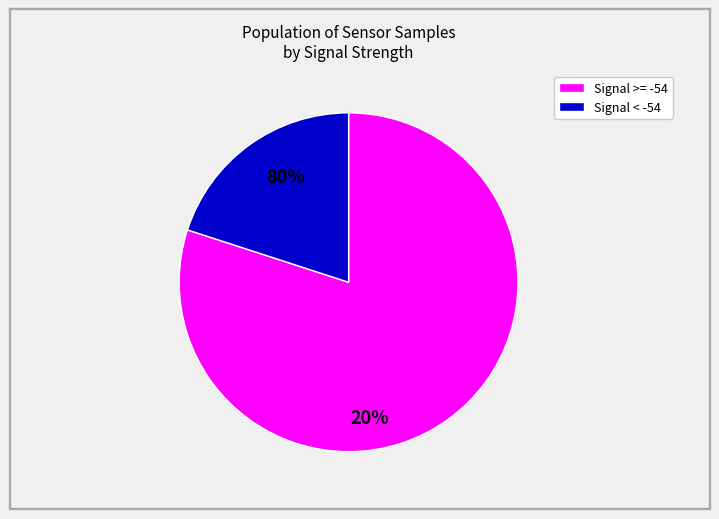

Is there any slice that represents more than half of the pie?

Yes